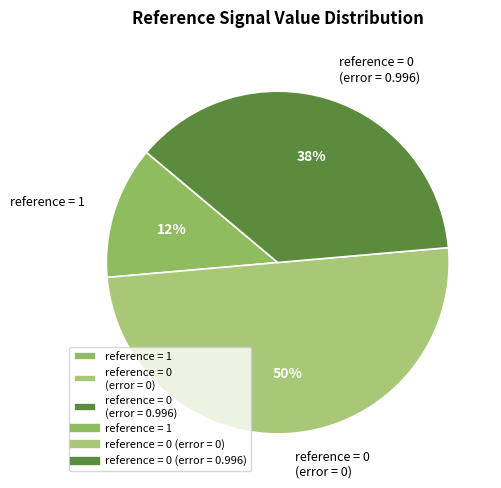

Does reference = 1 represent more than half of the total?

No